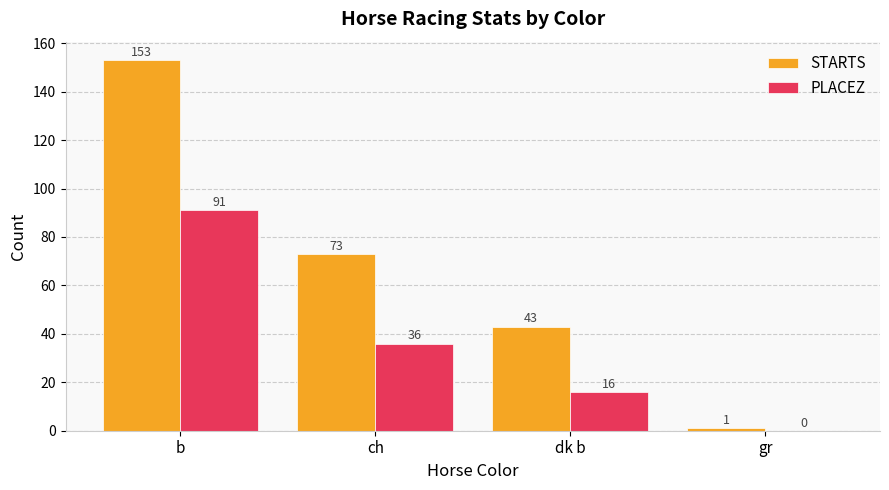

Reading left to right, extract all data points from this chart.

STARTS: 153	73	43	1
PLACEZ: 91	36	16	0